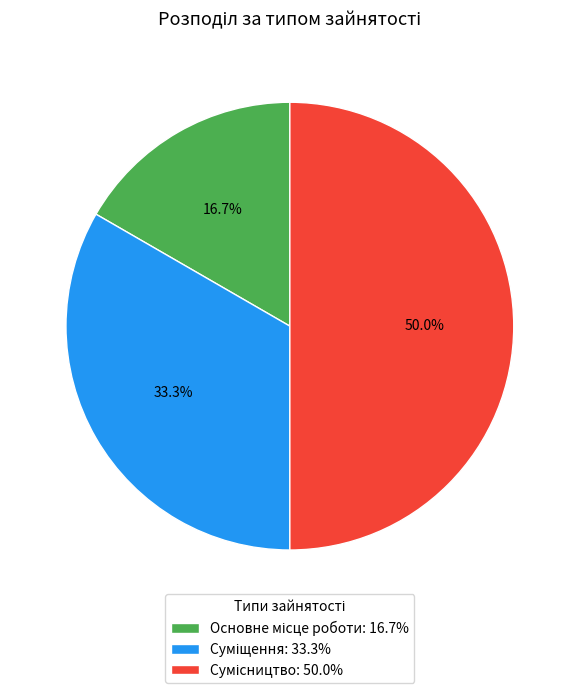

Between Суміщення and Основне місце роботи, which is larger?

Суміщення